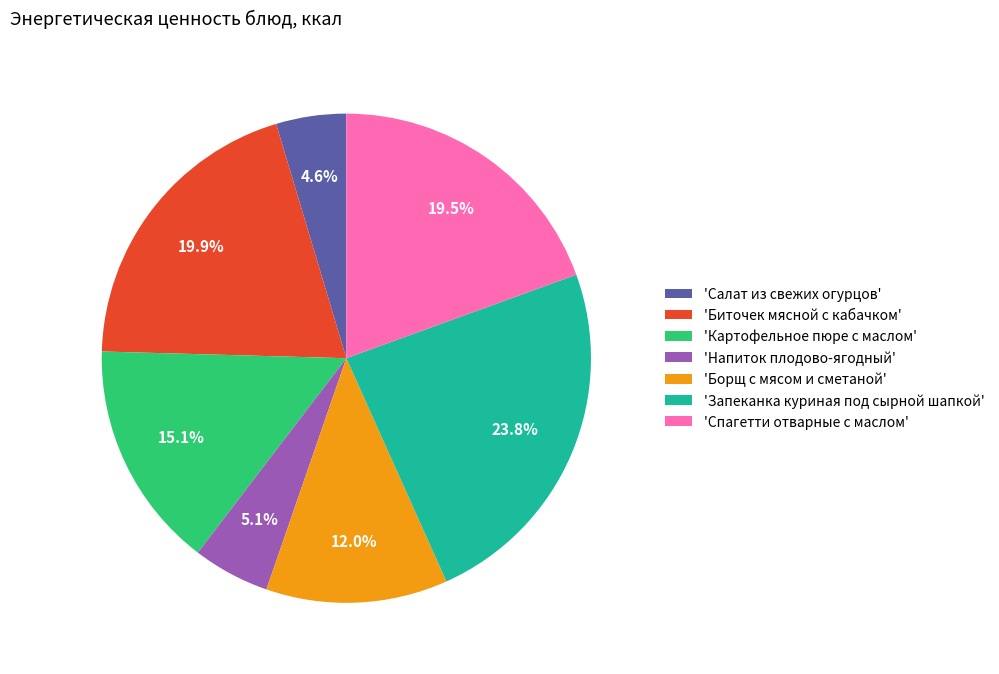

Is there a majority slice in this chart?

No